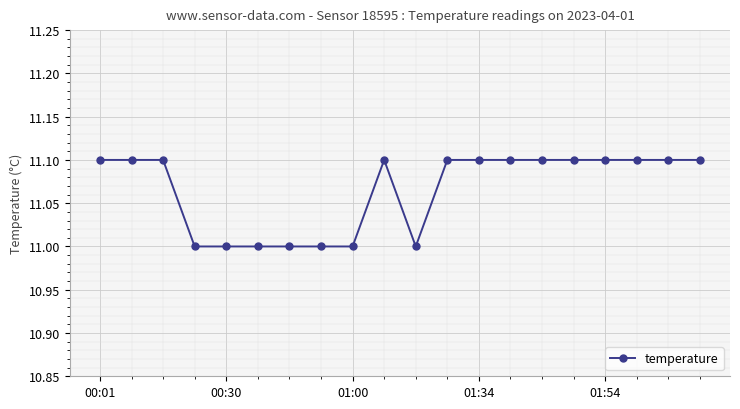

What is the sum of all values?

221.3